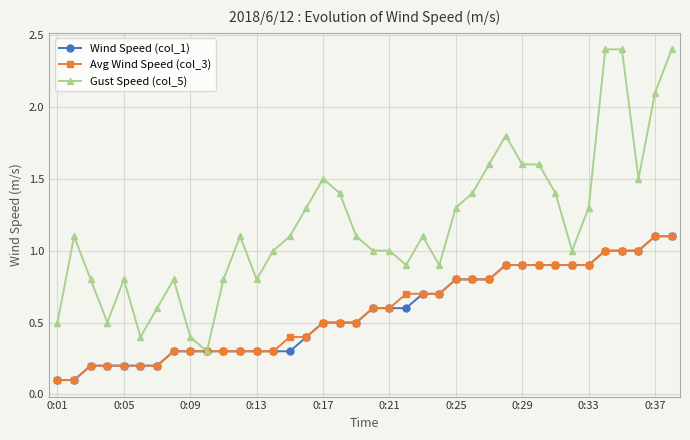

Which series has the largest range (max minus min)?

Gust Speed (col_5)